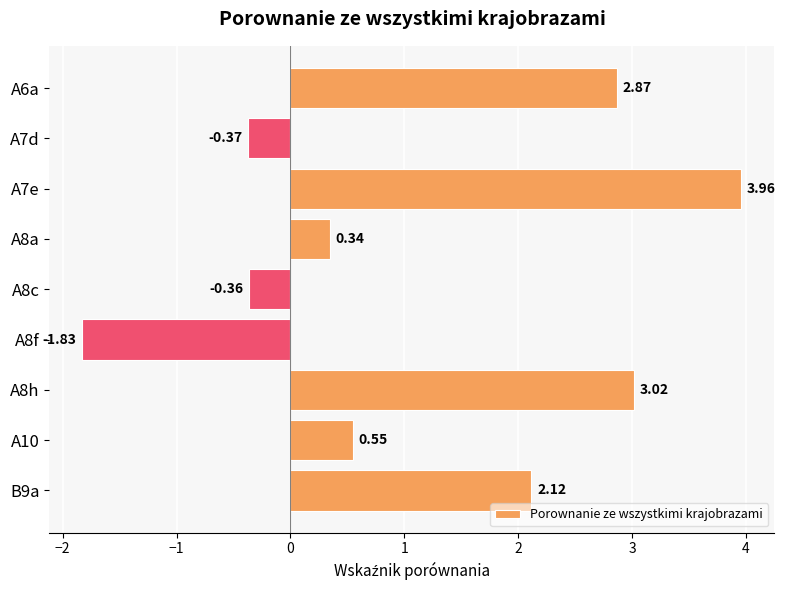

How many values are below 0?

3